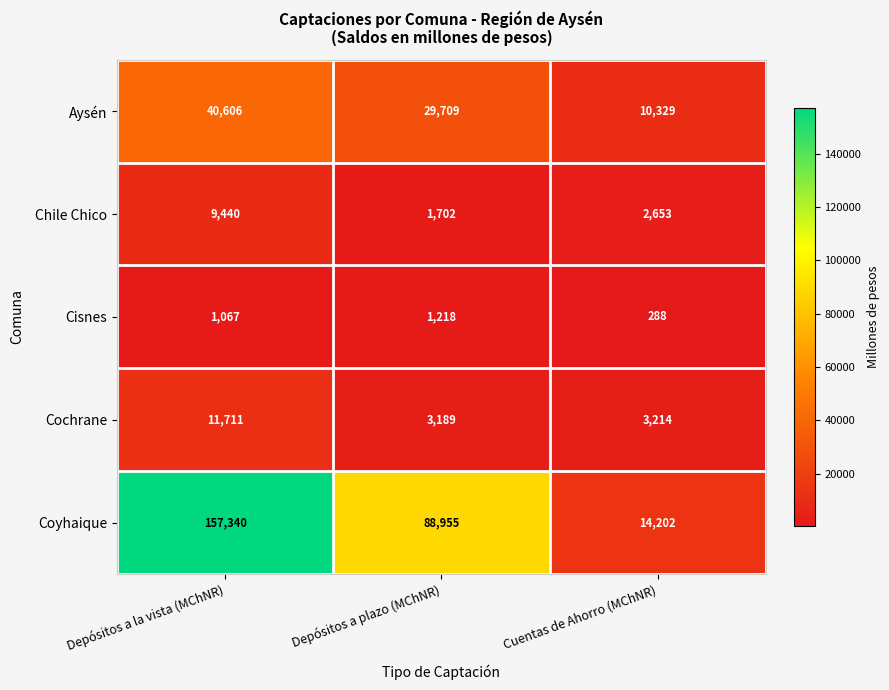

What is the minimum value shown in the chart?

288